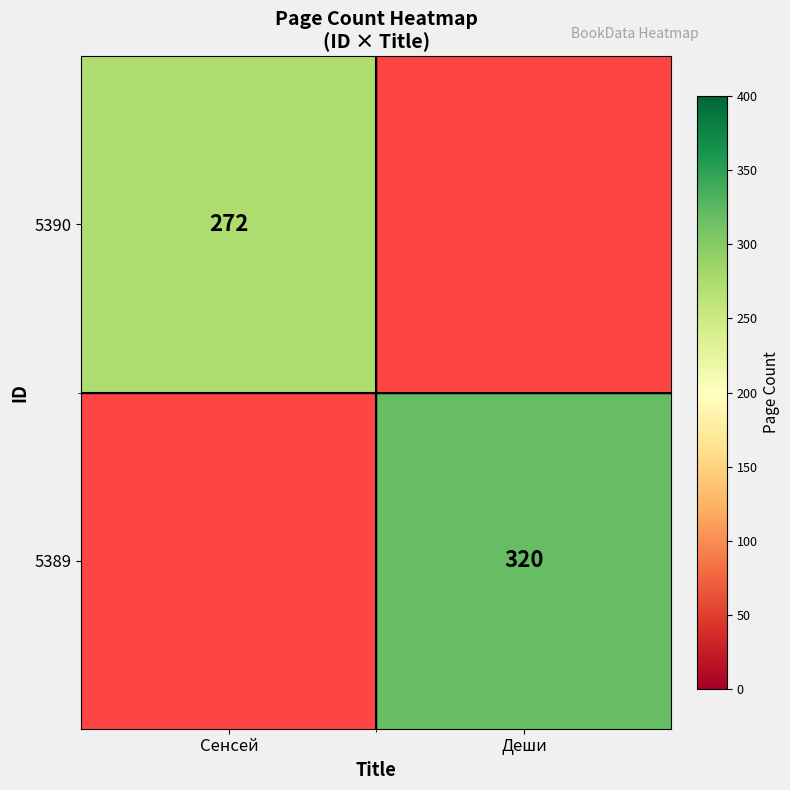

The 5389 series shows 320 at Деши. True or false?

True